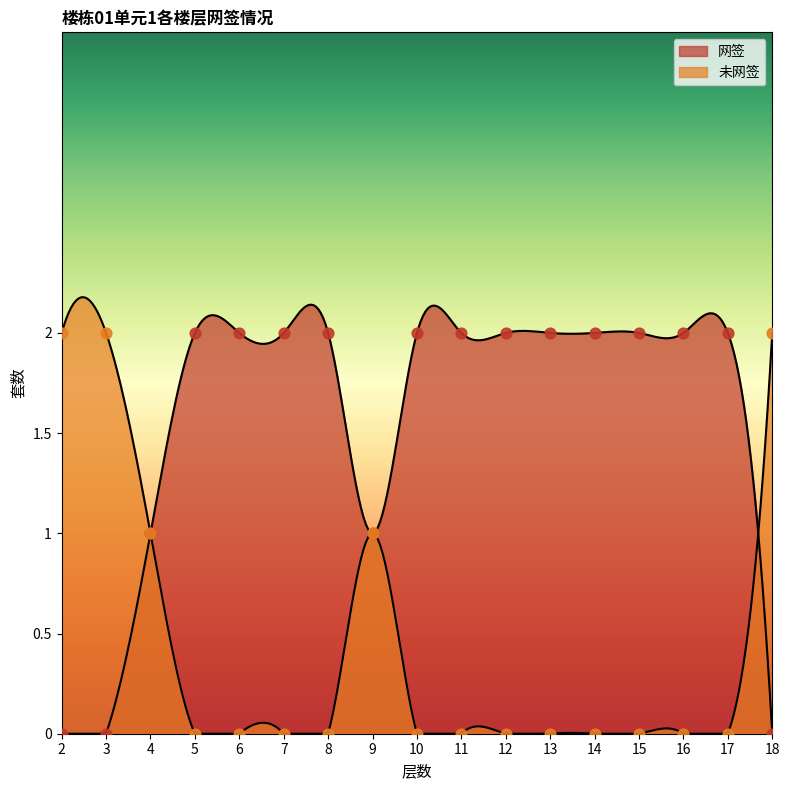

Which series has the widest spread of Y values?

网签